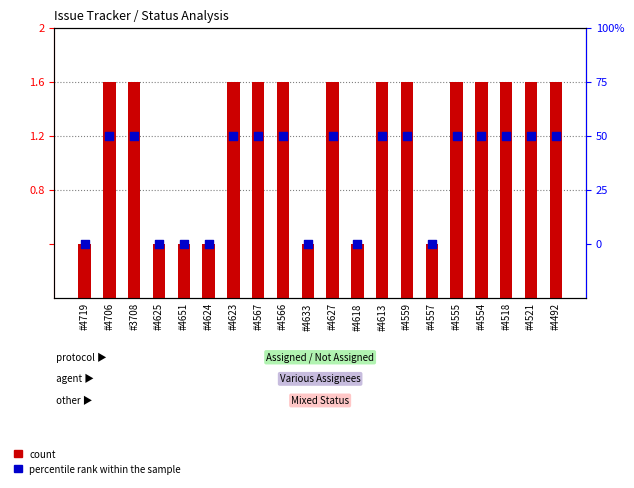

Which series has the largest total across all categories?

count